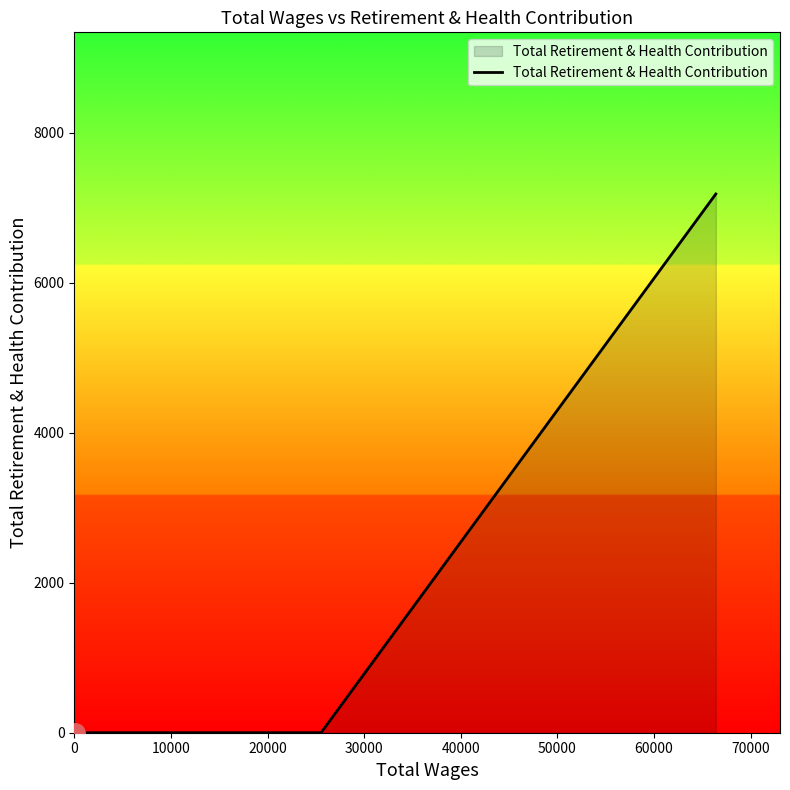

How many lines are shown in the chart?

1